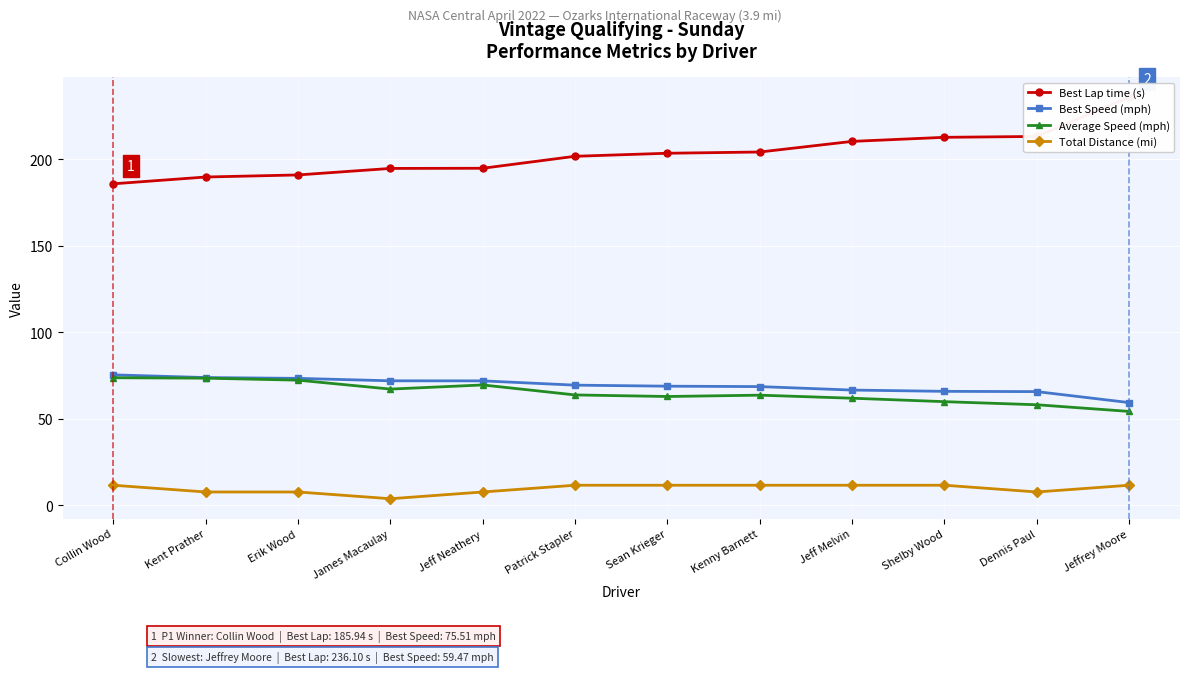

What is the maximum value shown in the chart?

236.1